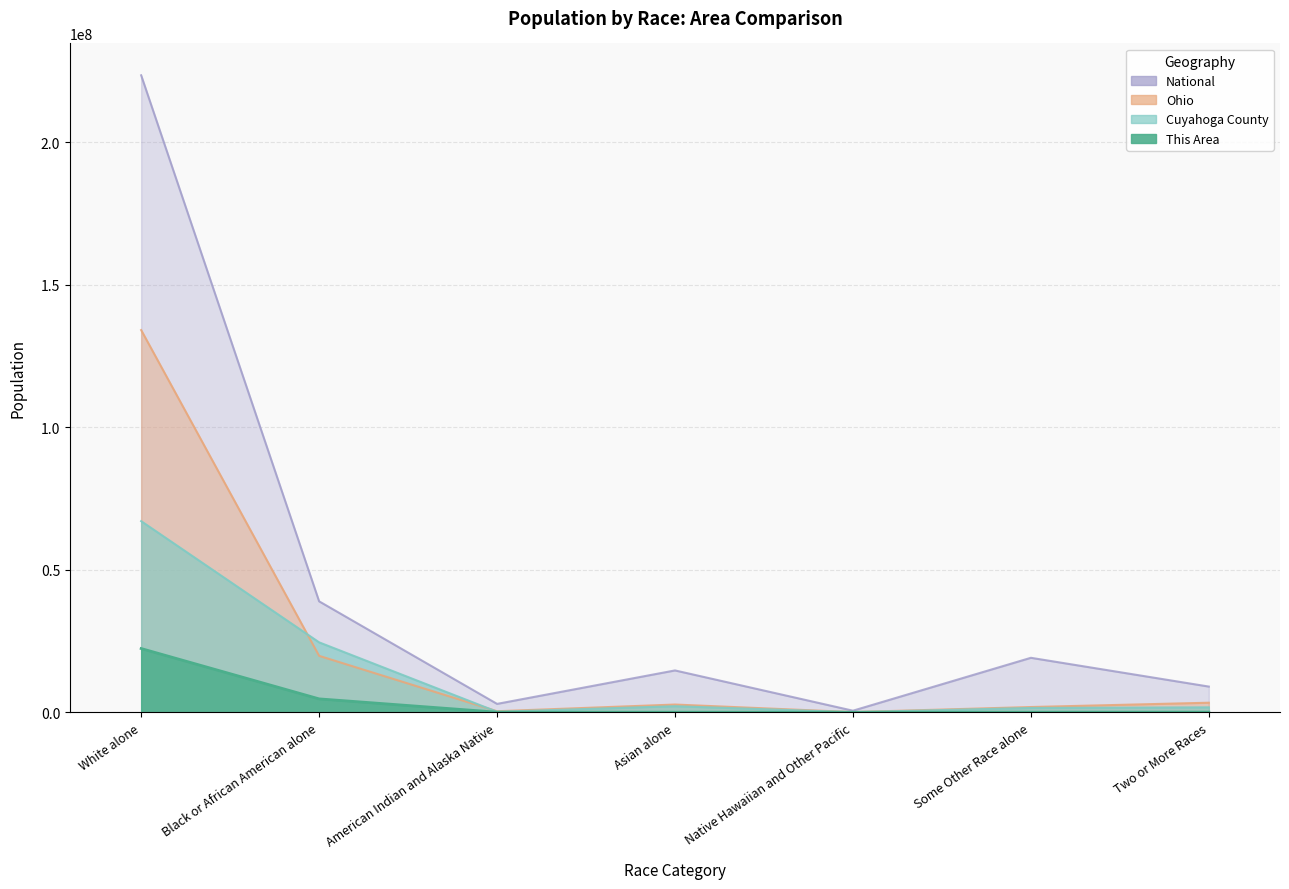

Which has a higher value, Two or More Races or Asian alone?

Two or More Races